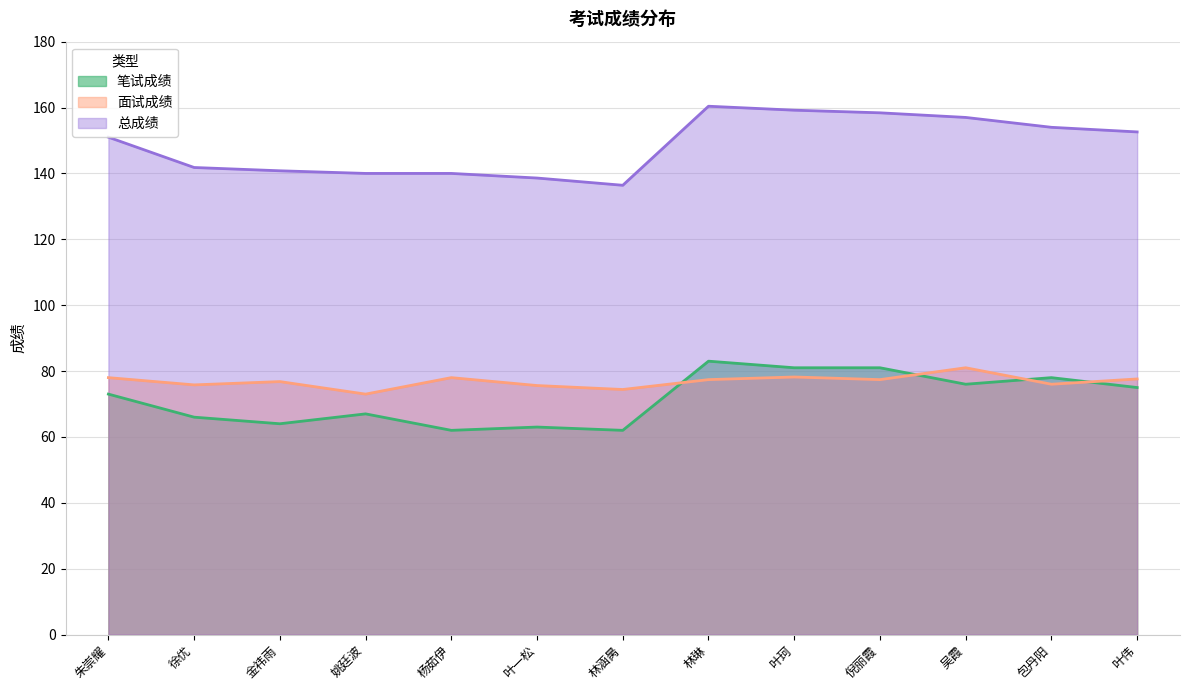

How many data points does each series have?

13